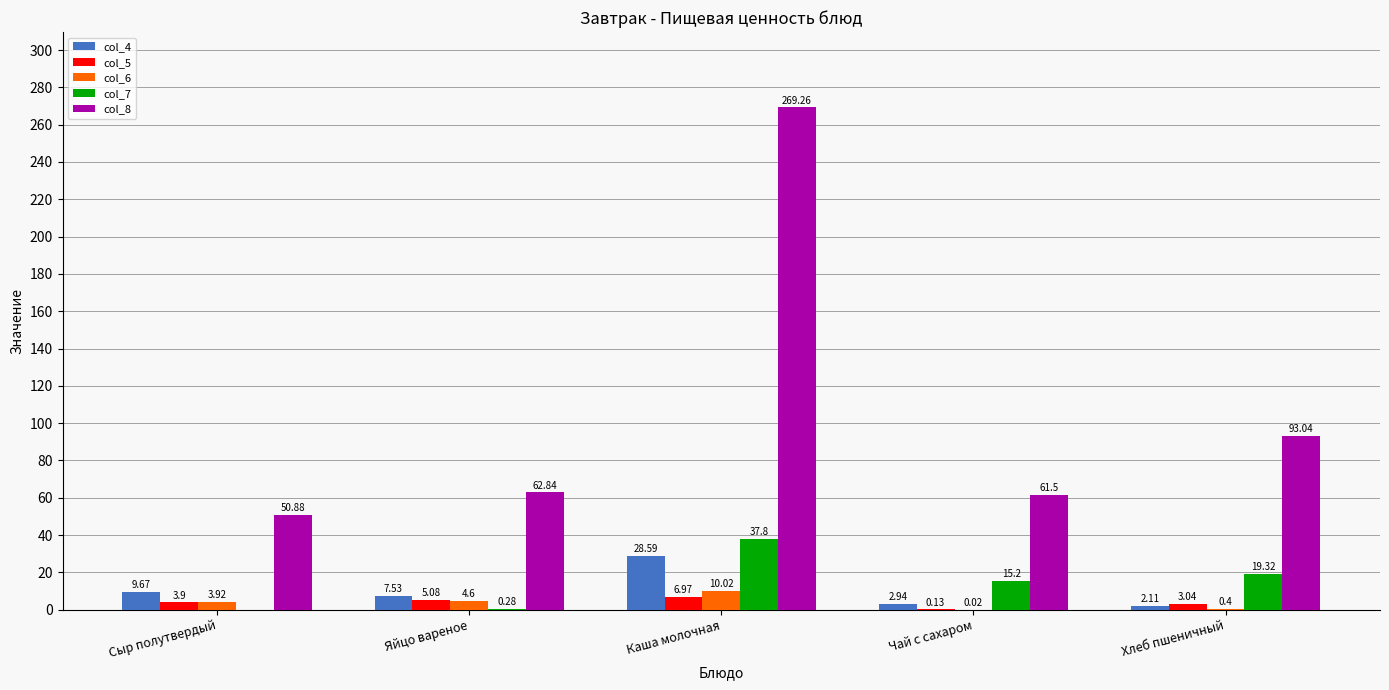

What is the sum of the col_6 values at Каша молочная and Яйцо вареное?

14.6